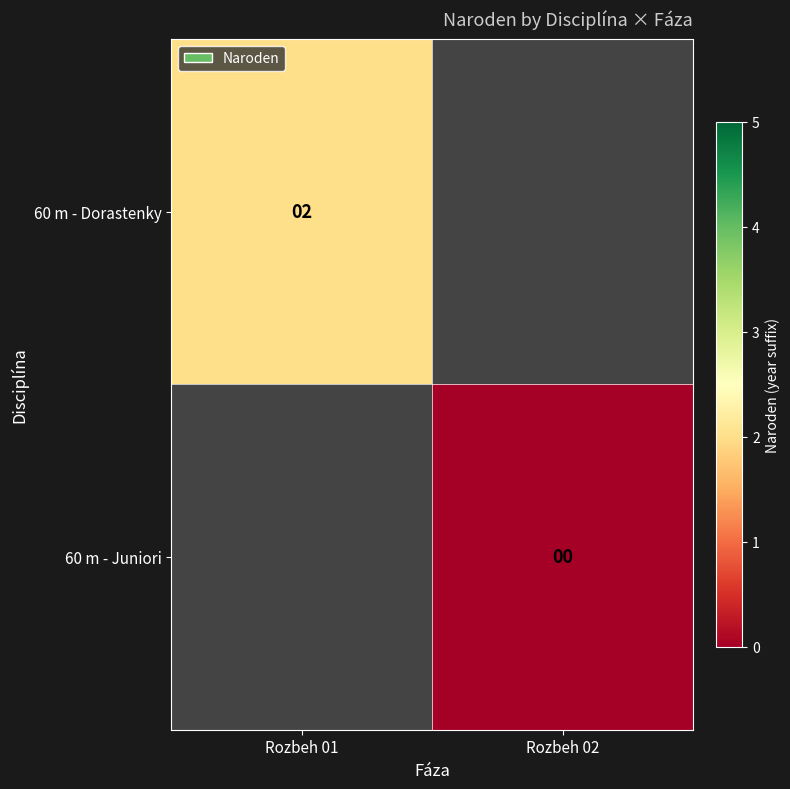

The value of 60 m - Dorastenky at Rozbeh 01 is 2. True or false?

True